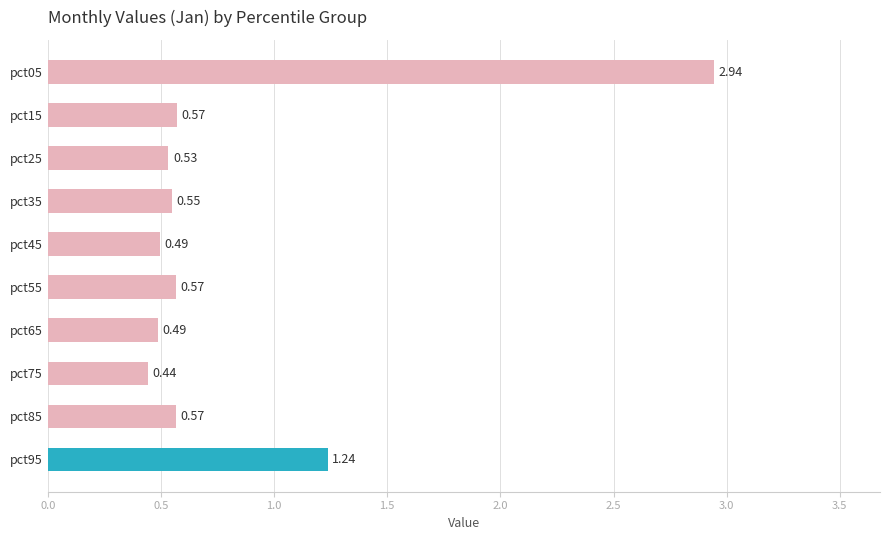

What is the sum of all values?

8.4